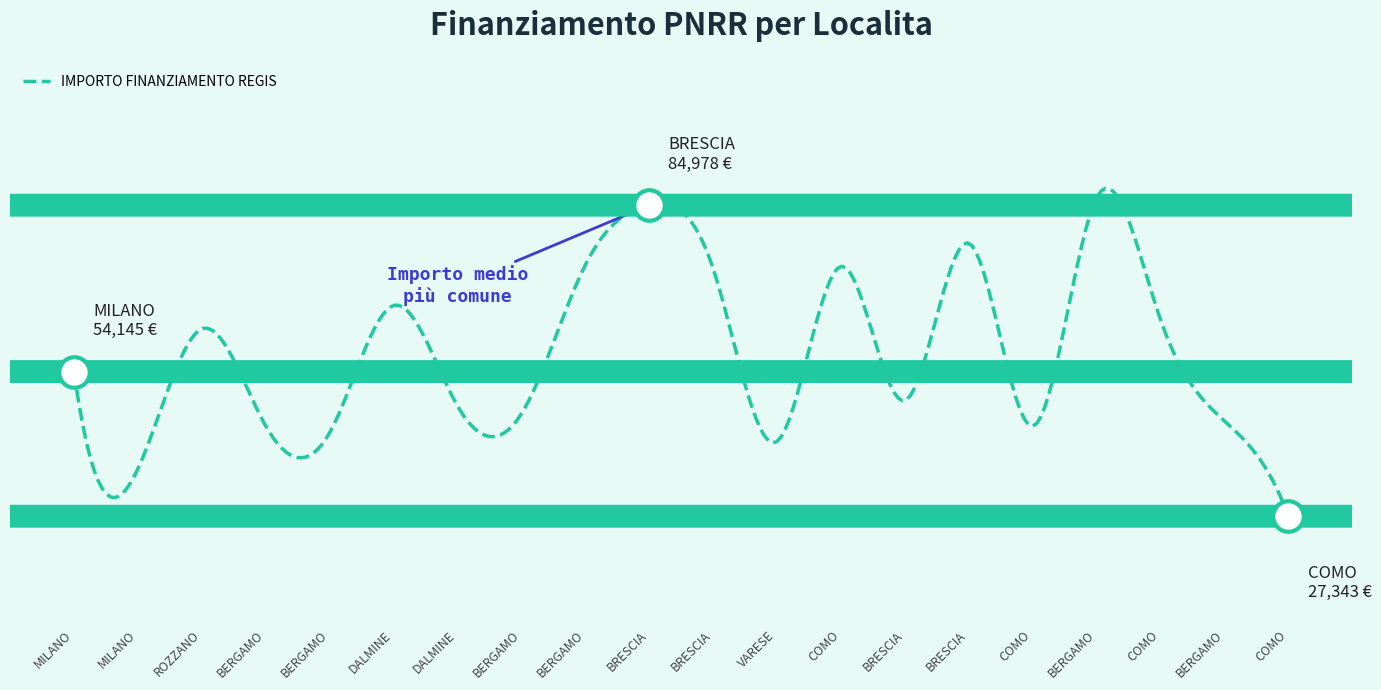

Does the chart display data point markers on the line(s)?

No